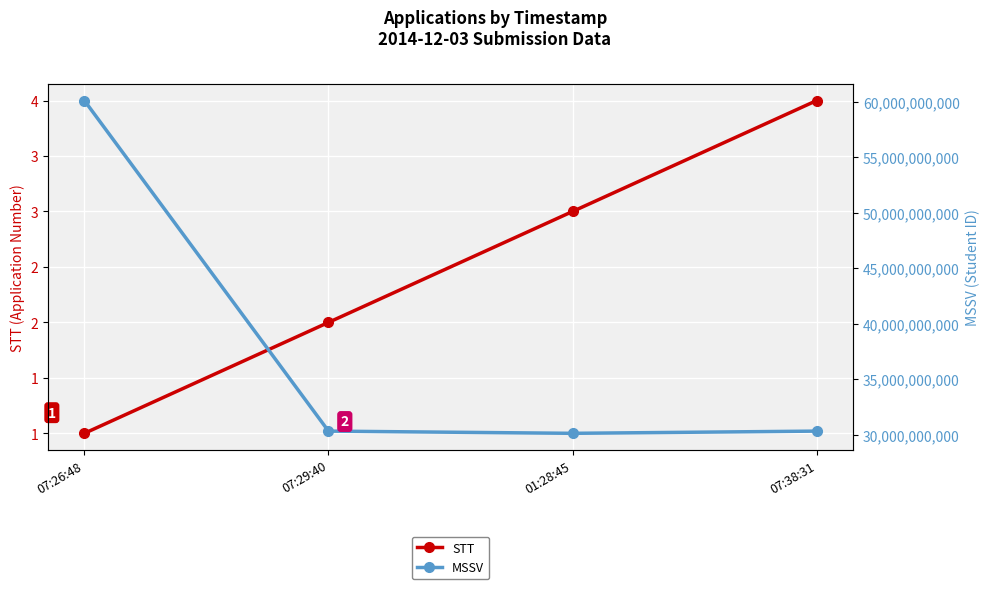

What is the maximum value shown in the chart?

60113121247